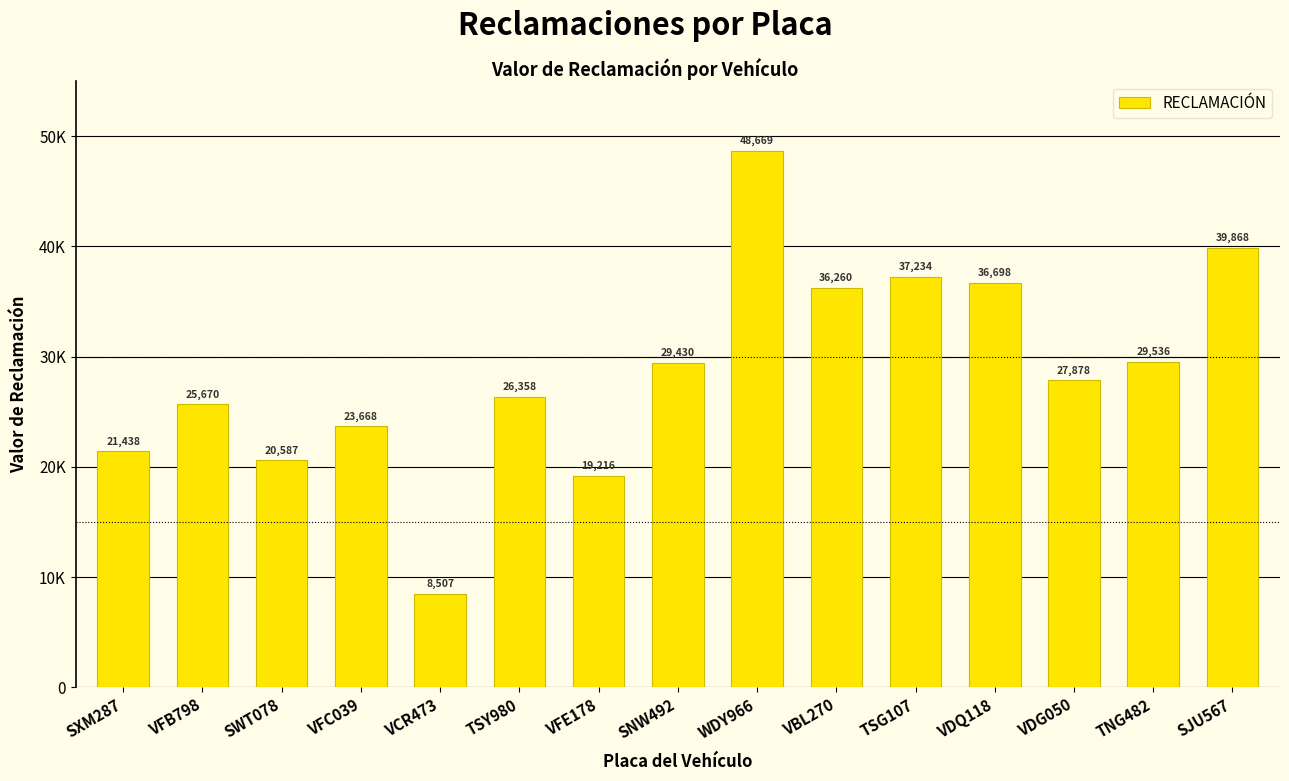

What is the average value?

28734